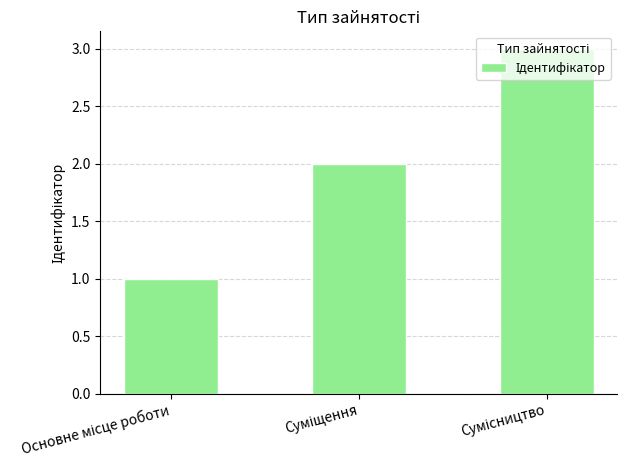

How many categories are shown in the chart?

3